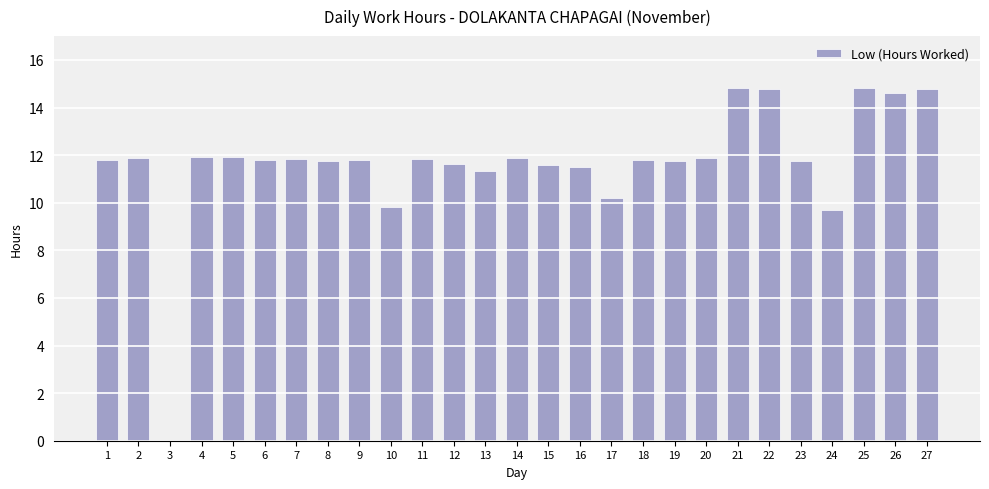

True or false: the data shows 10.2 at 17.

True